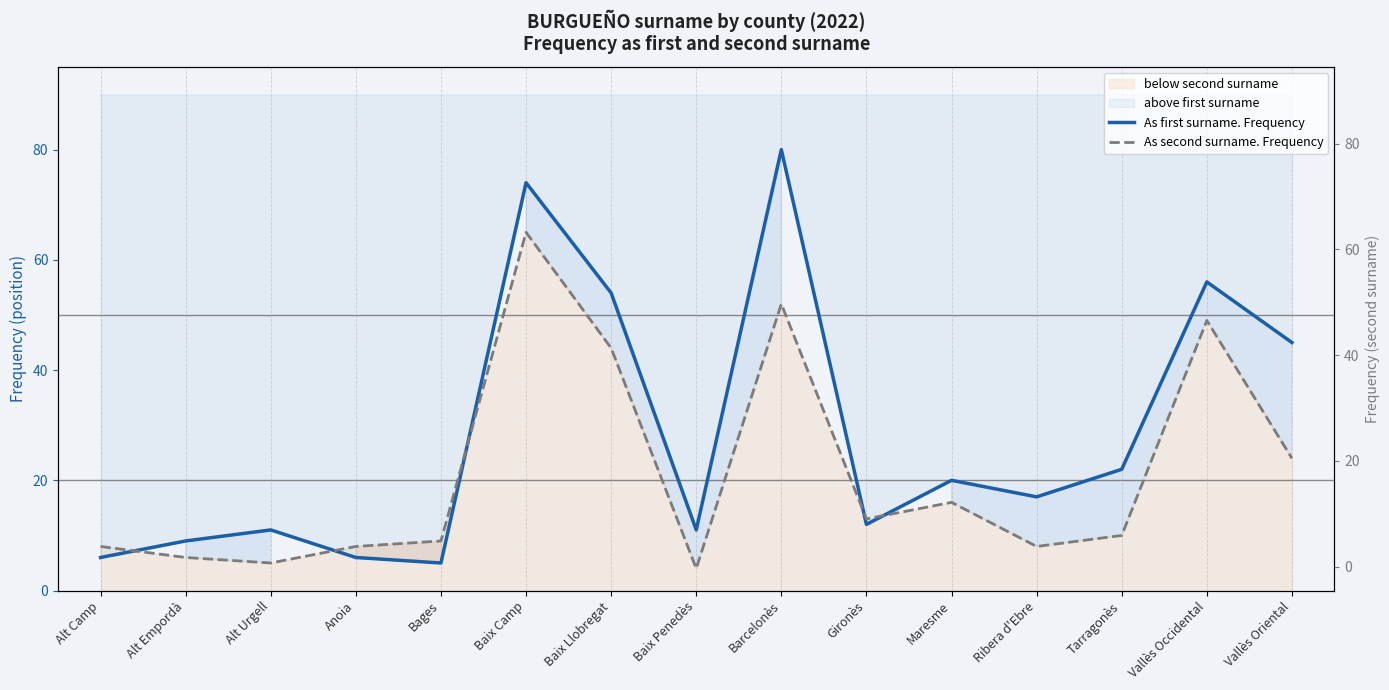

At Maresme, list the series in order from smallest to largest.

As second surname. Frequency, As first surname. Frequency